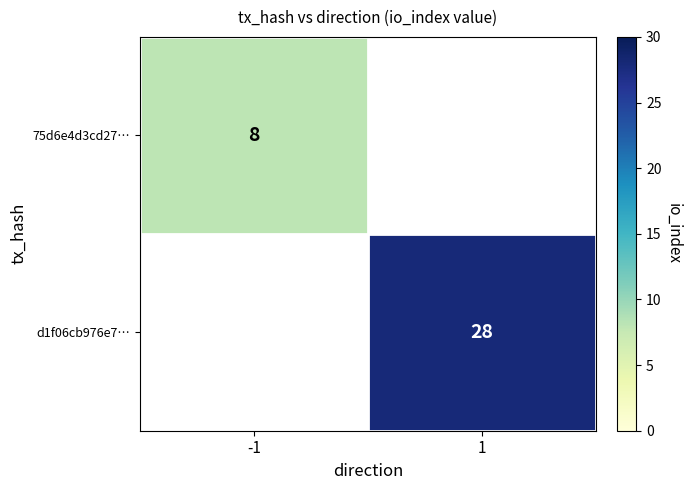

True or false: d1f06cb976e7… has a value of 28 at 1.

True